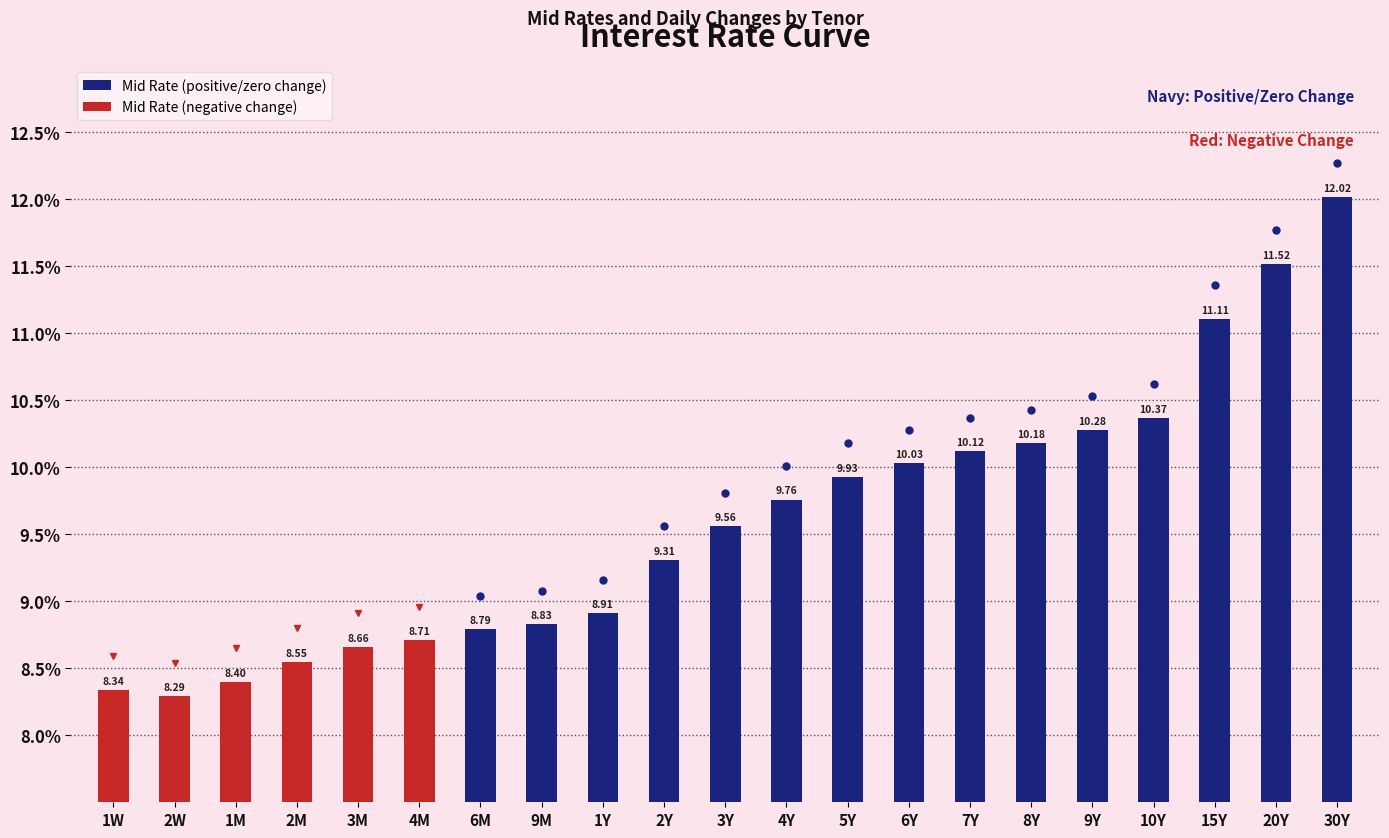

Count the number of data series in this chart.

1